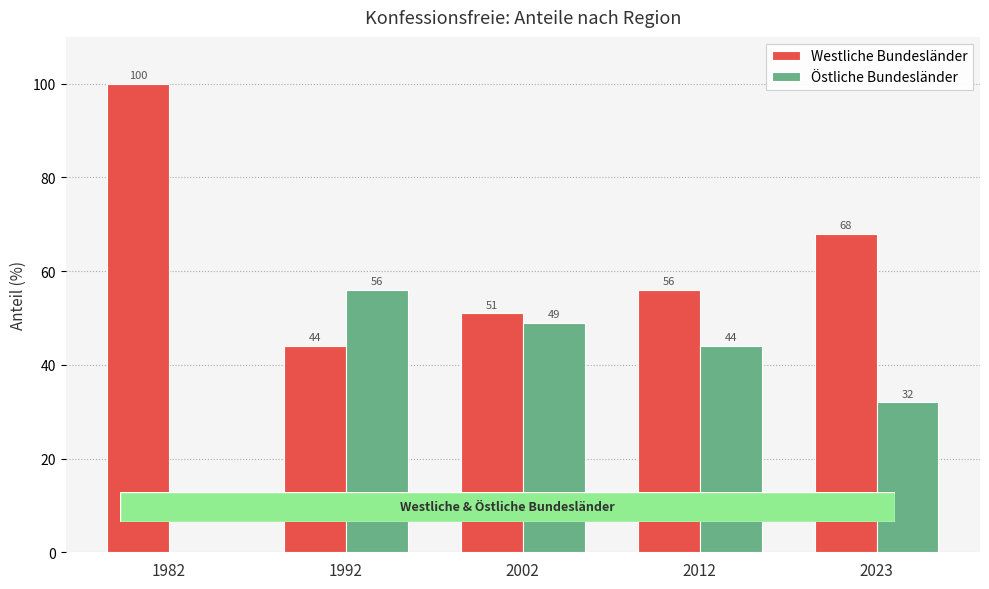

Are the bars horizontal?

No